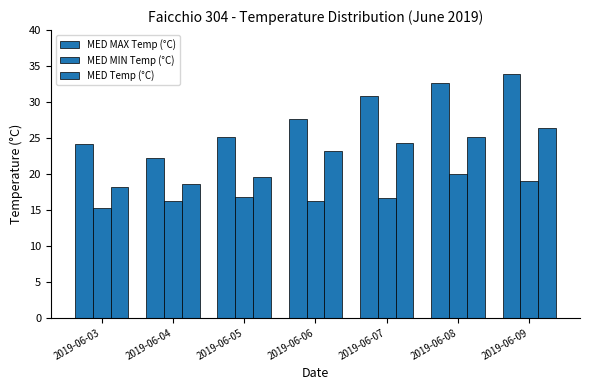

Which series has the widest spread of values?

MED MAX Temp (°C)